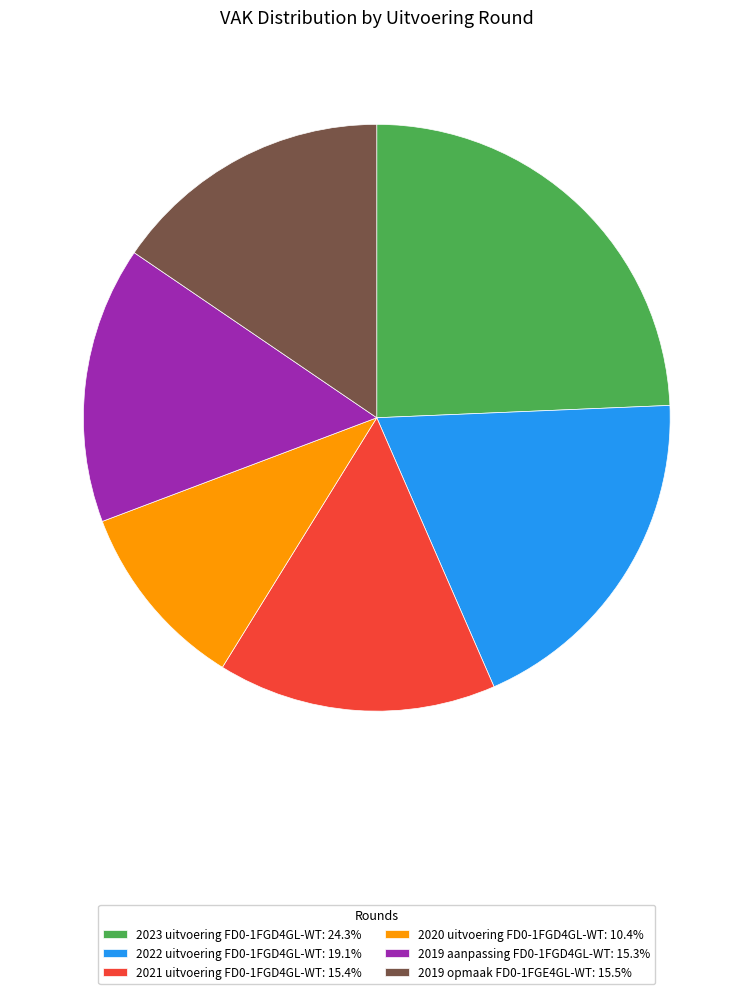

How many segments does this pie chart have?

6